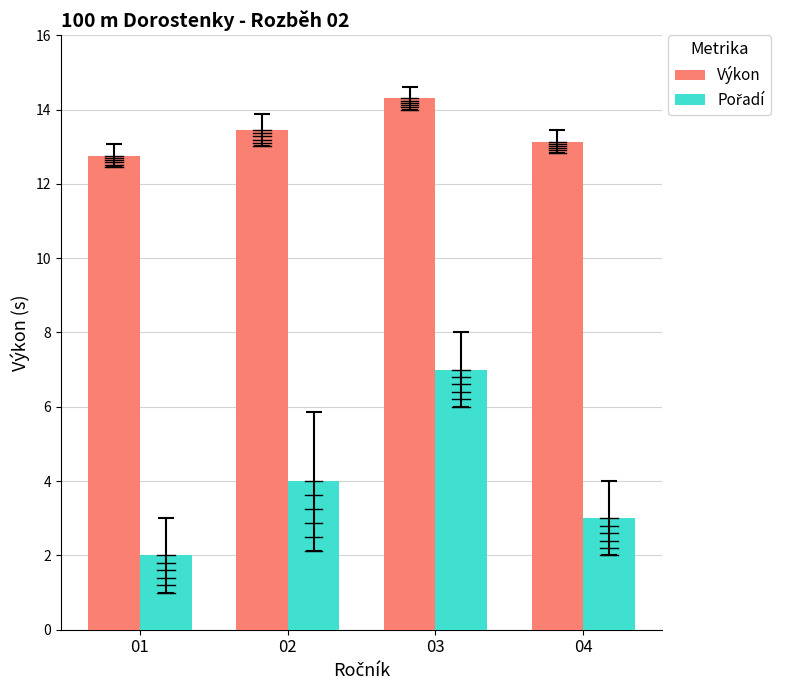

How many bars are there in each group?

2